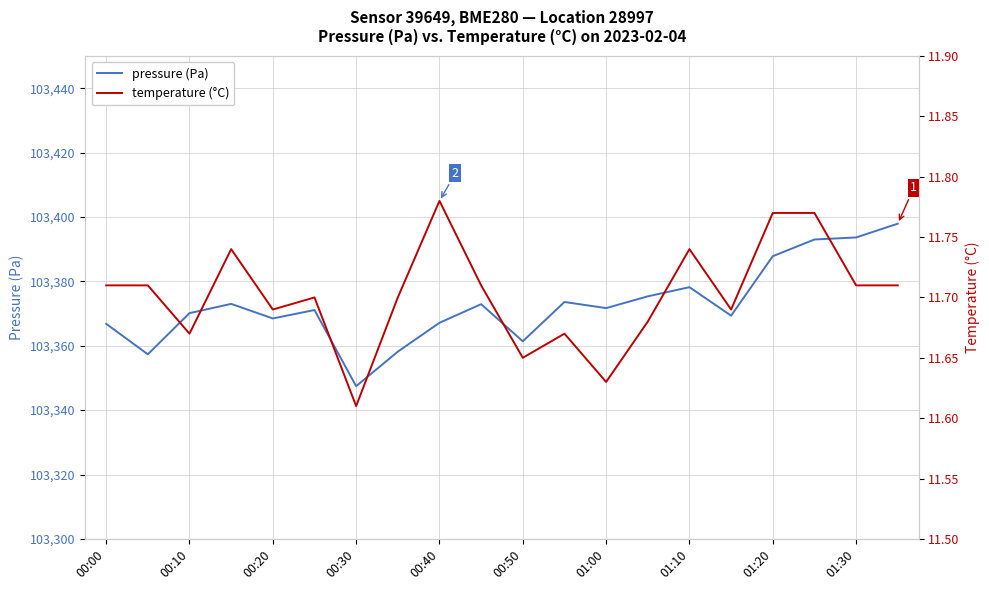

The pressure (Pa) series shows 37335.8 at 01:20. True or false?

False